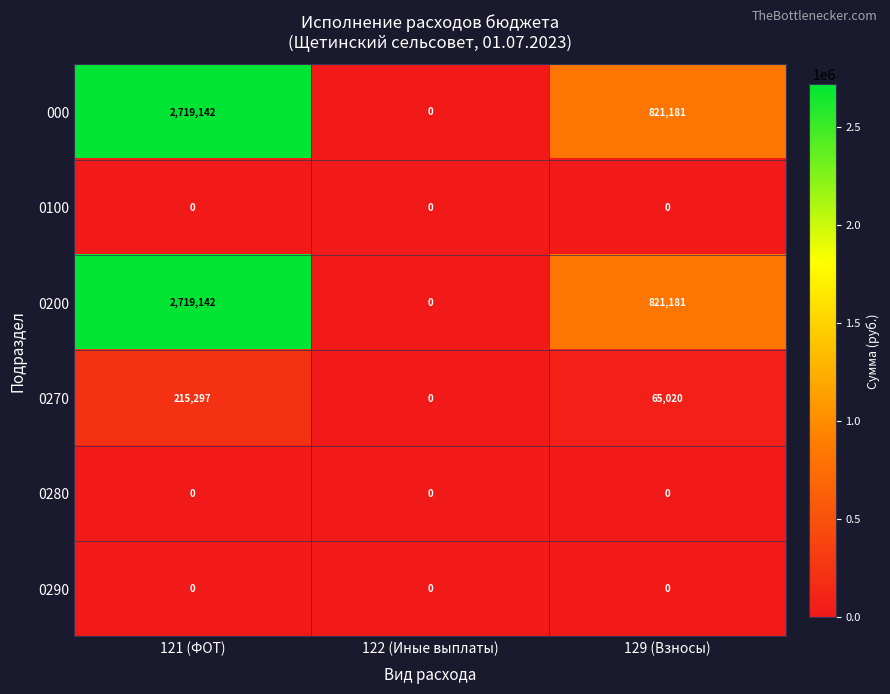

How many series are shown in this chart?

6